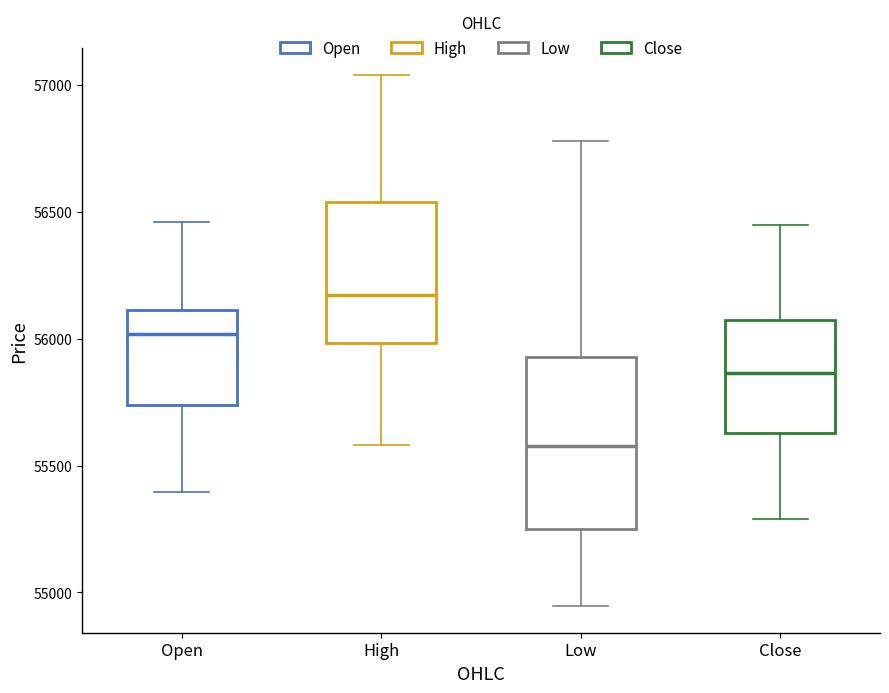

Reading left to right, read every box against the y-axis: the position of its median line, the range the box covers, and the ends of its whiskers. The values are not printed on the chart, so give them approximately, as read against the axis.

Open: median 56000, box 55750 to 56100, whiskers 55400 to 56450
High: median 56150, box 56000 to 56550, whiskers 55600 to 57050
Low: median 55600, box 55250 to 55950, whiskers 54950 to 56800
Close: median 55850, box 55650 to 56050, whiskers 55300 to 56450